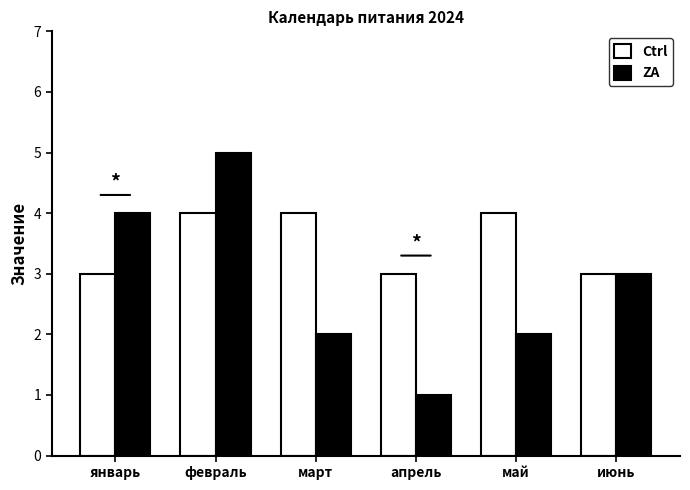

Which series has the widest spread of values?

ZA